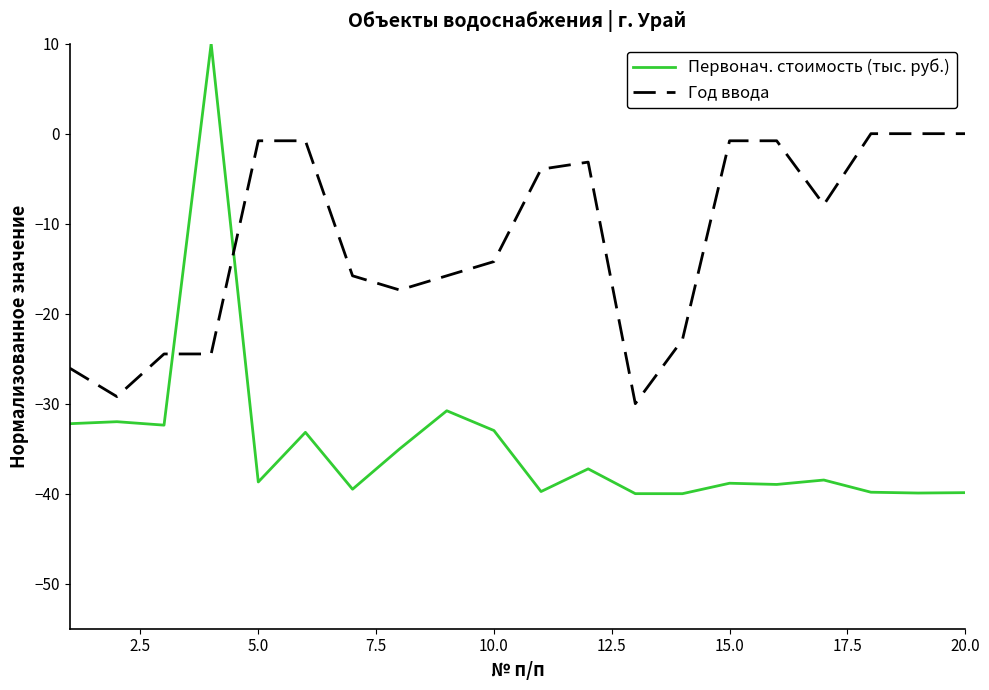

List the series in order of their peak value, lowest first.

Год ввода, Первонач. стоимость (тыс. руб.)